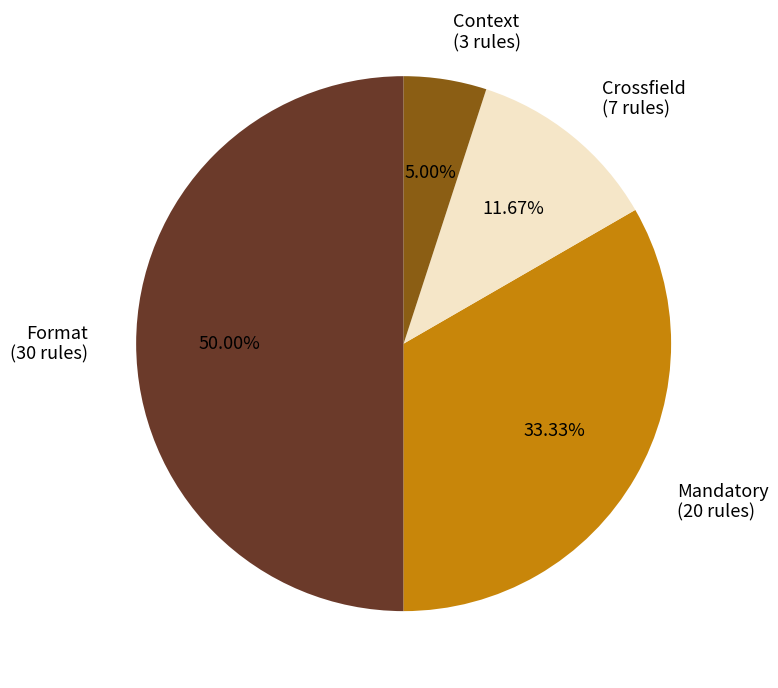

Which category has the smallest portion of the pie?

Context